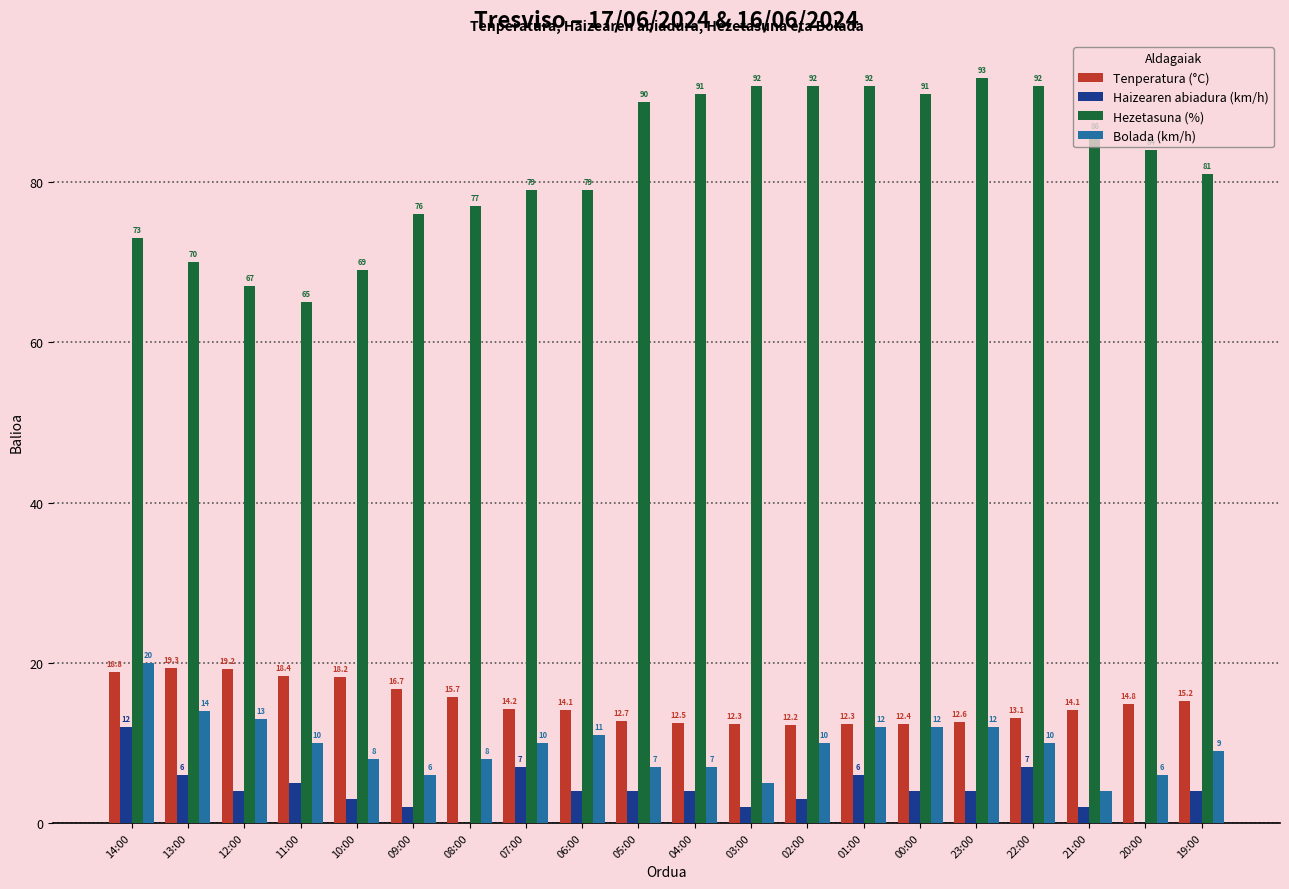

At which label does Tenperatura (°C) reach its peak?

13:00